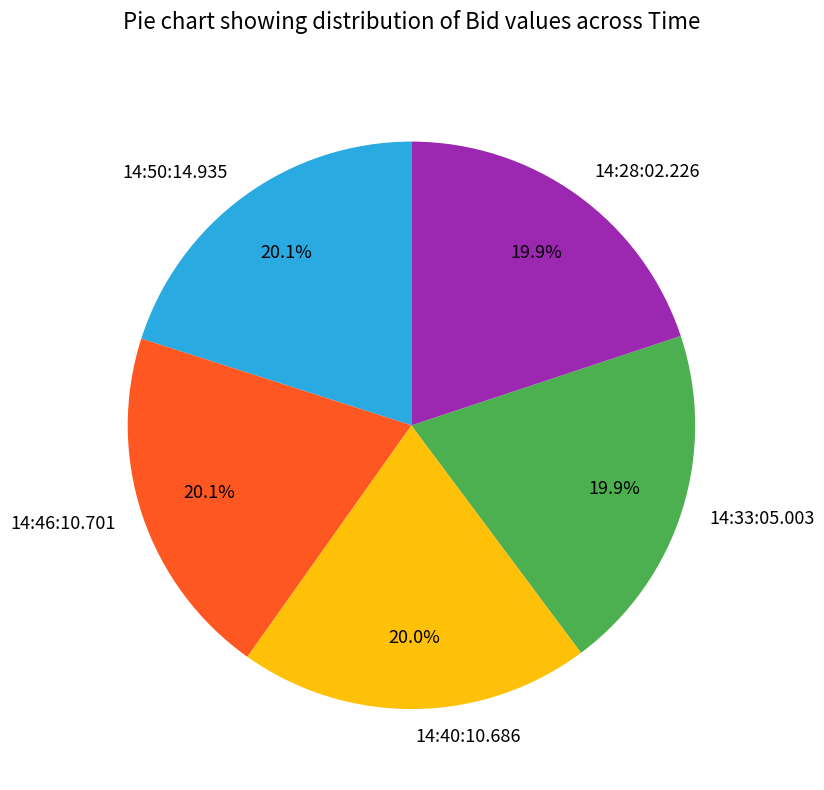

Approximately how many times larger is the value at 14:33:05.003 compared to 14:50:14.935?

1.0